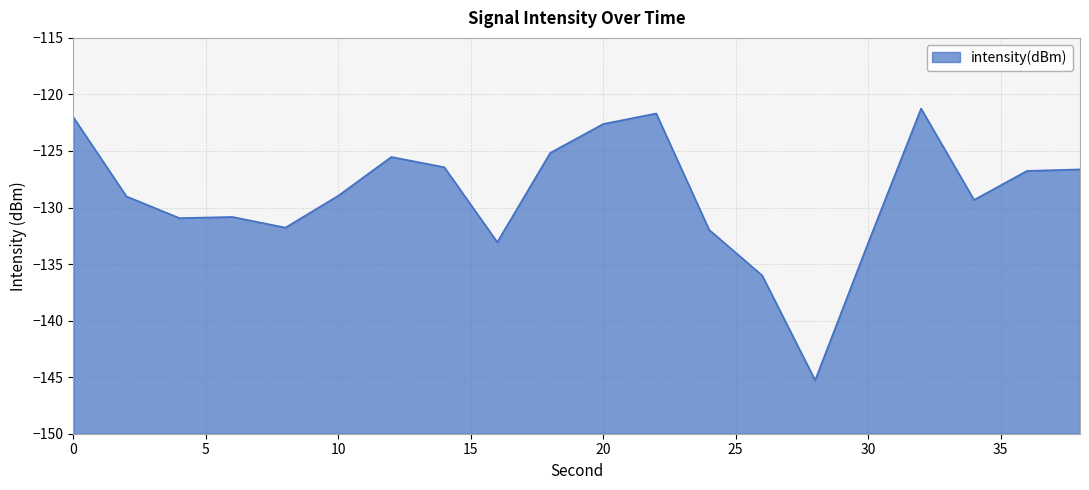

True or false: the data has more than 2 interior local peaks.

True